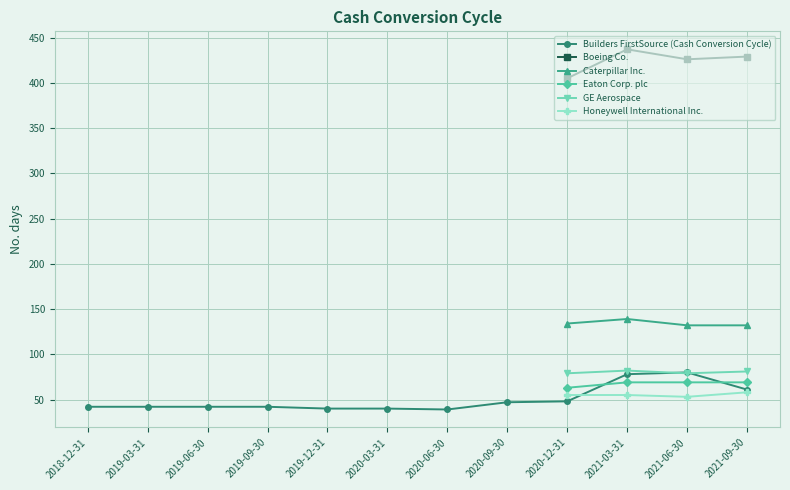

What is the value of the Boeing Co. point at the 1st from the left?

405